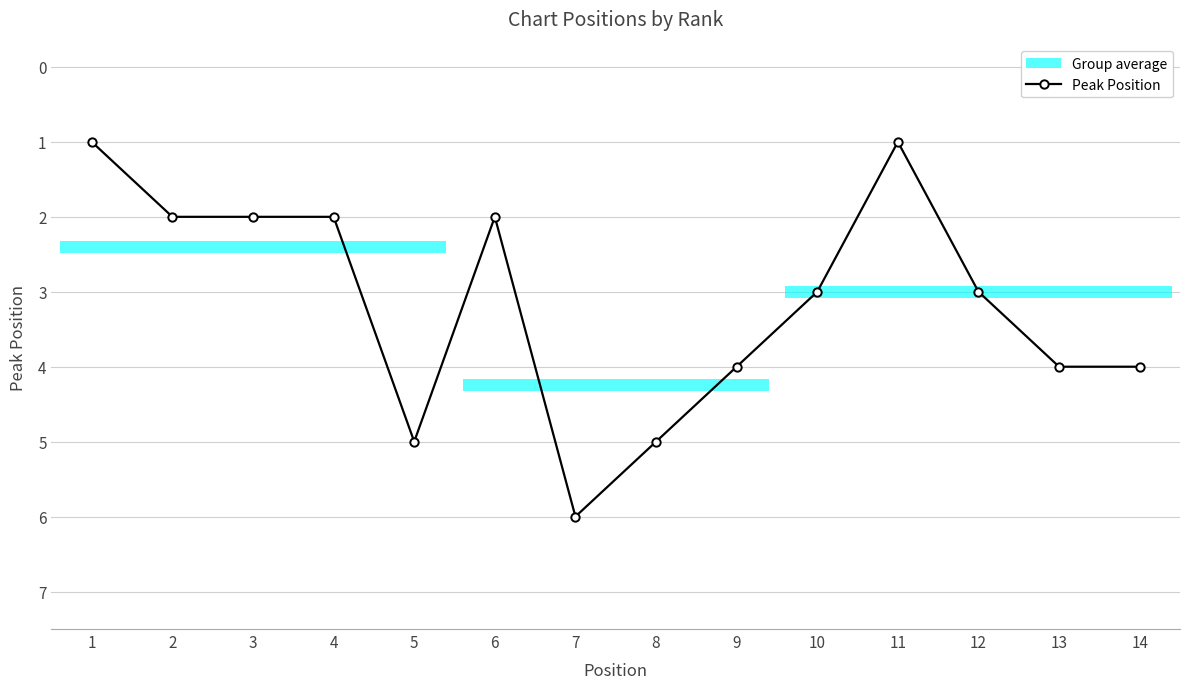

How many points are lower than both their immediate neighbors (excluding endpoints)?

2